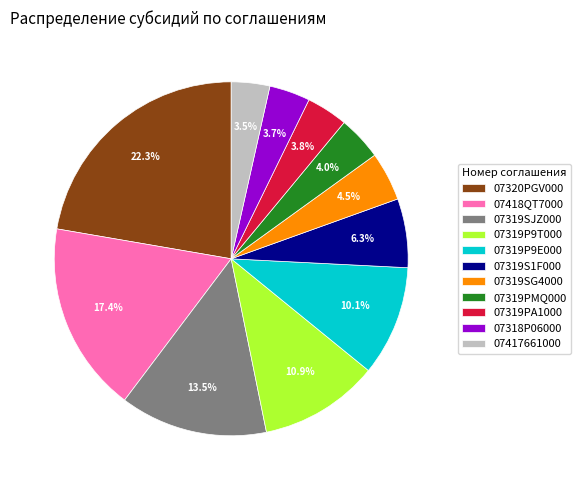

To the nearest percent, what percentage of the pie is 07319PA1000?

4%